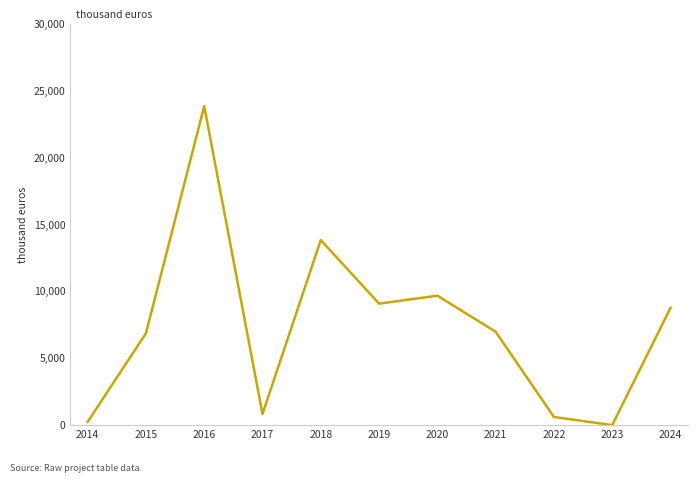

The value at 2018 is 9122.3. True or false?

False